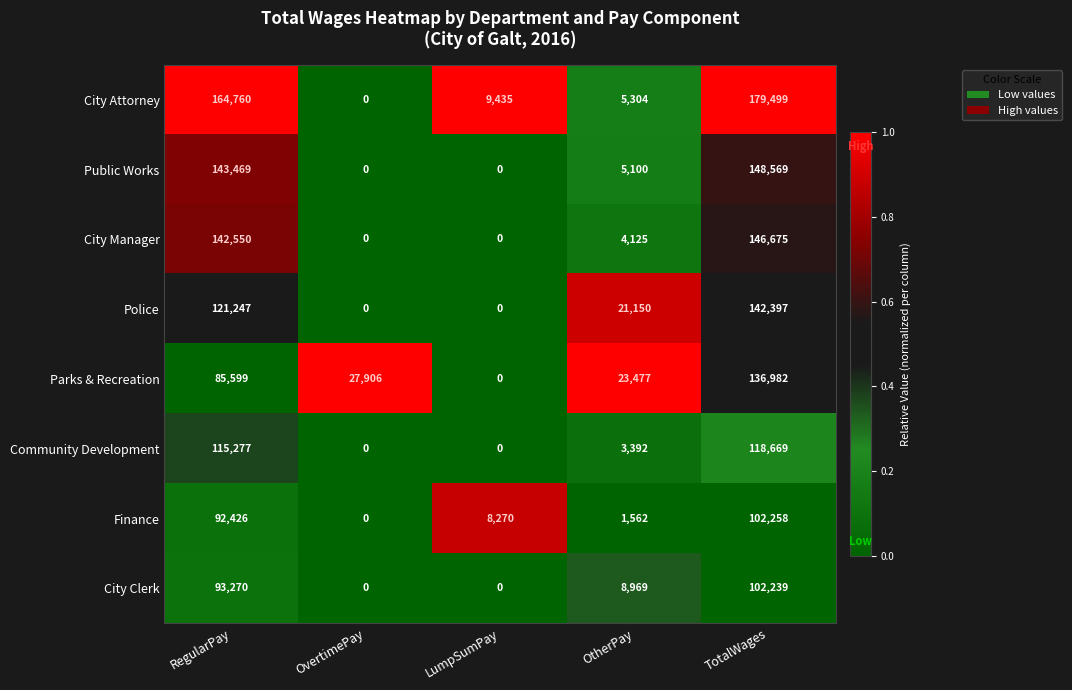

Which category has the highest value across all series?

TotalWages